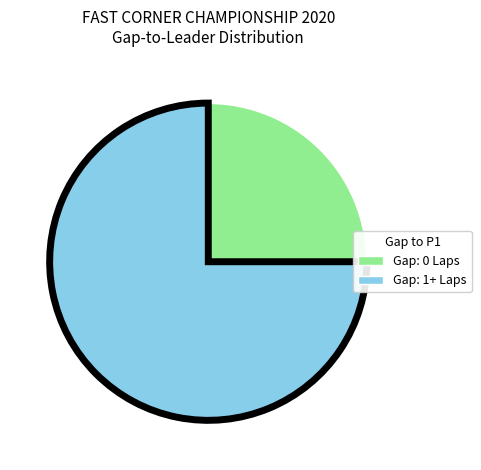

Is there any slice that represents more than half of the pie?

Yes